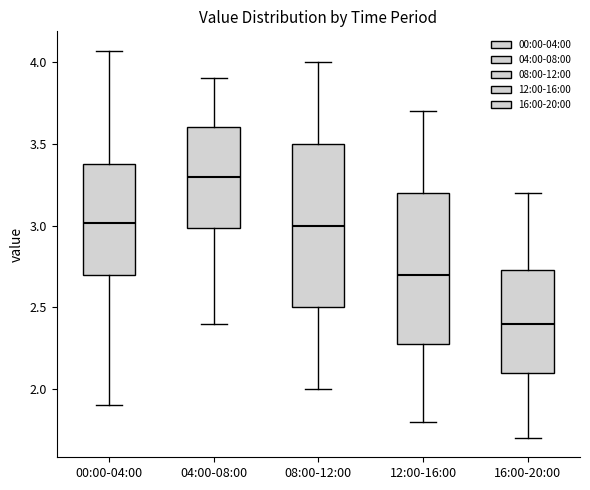

Where is the upper edge of the box for 12:00-16:00 on the y-axis? The values are not printed on the chart, so give them approximately, as read against the axis.

3.20